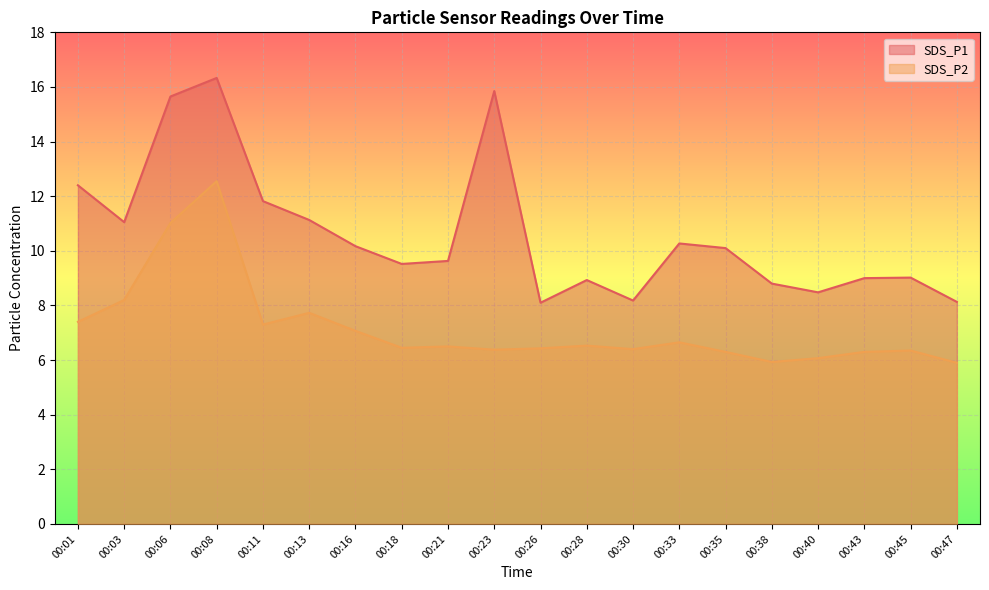

Which series has the largest total across all categories?

SDS_P1